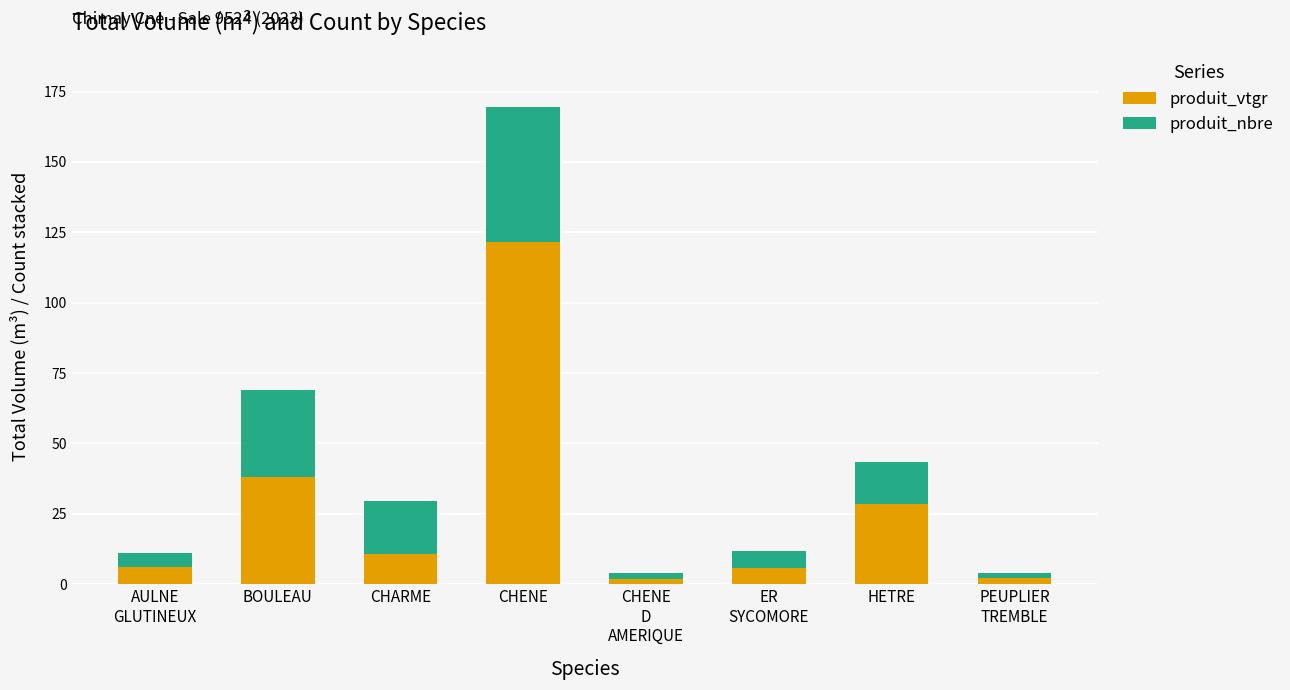

Does the chart contain stacked bars?

Yes